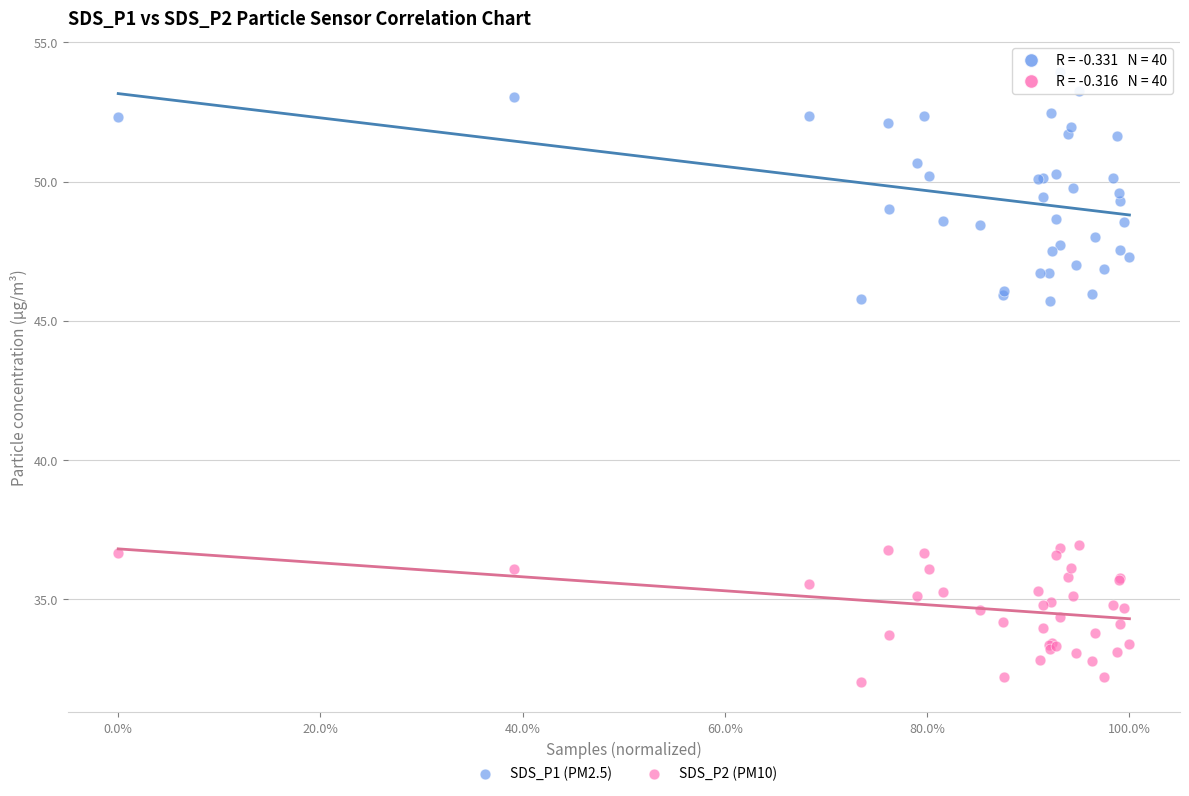

Which series reaches the maximum Y coordinate?

SDS_P1 (PM2.5)